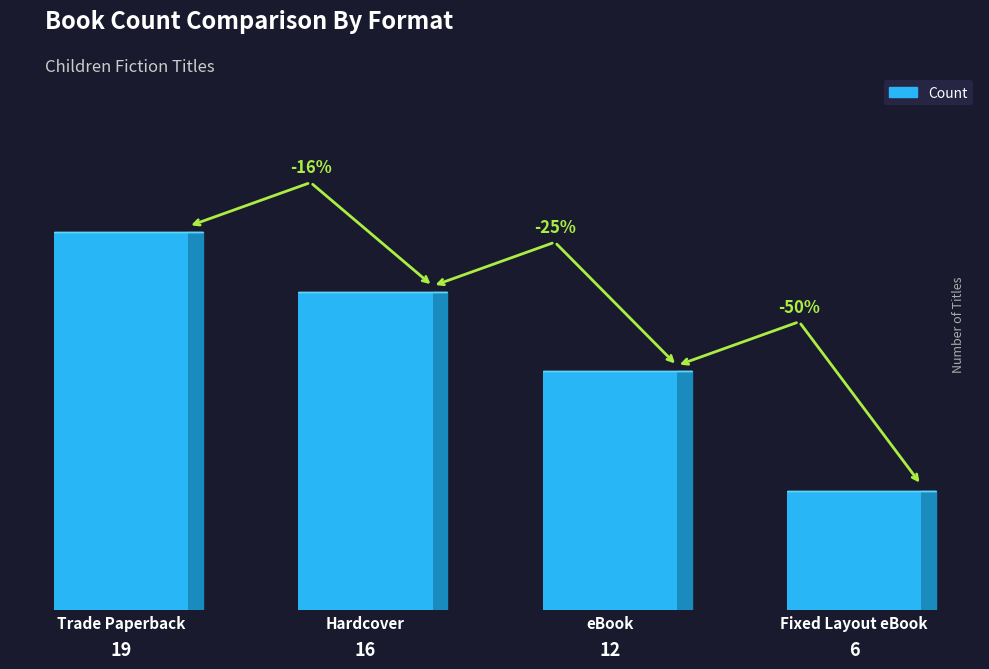

Does the chart contain any negative values?

No